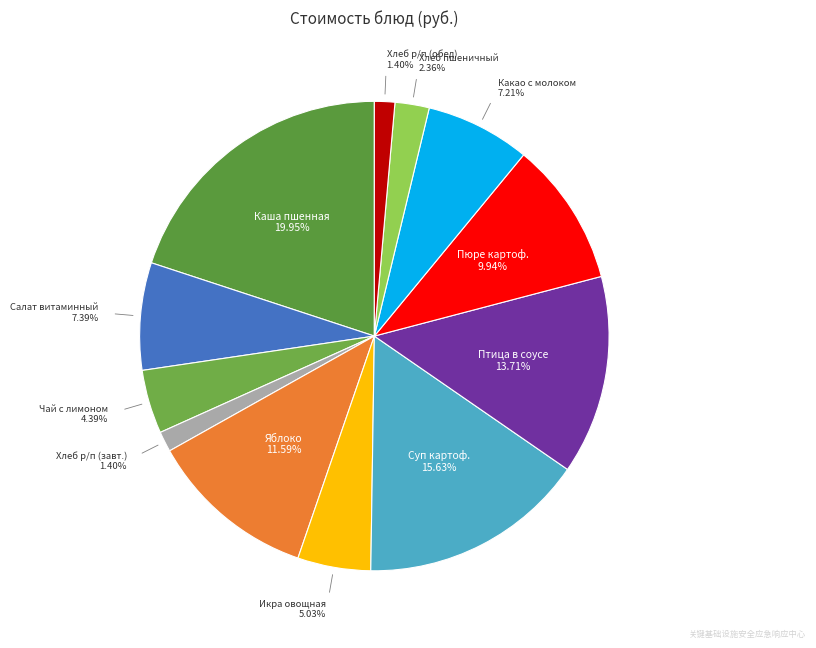

What is the largest slice in the pie chart?

Каша пшенная